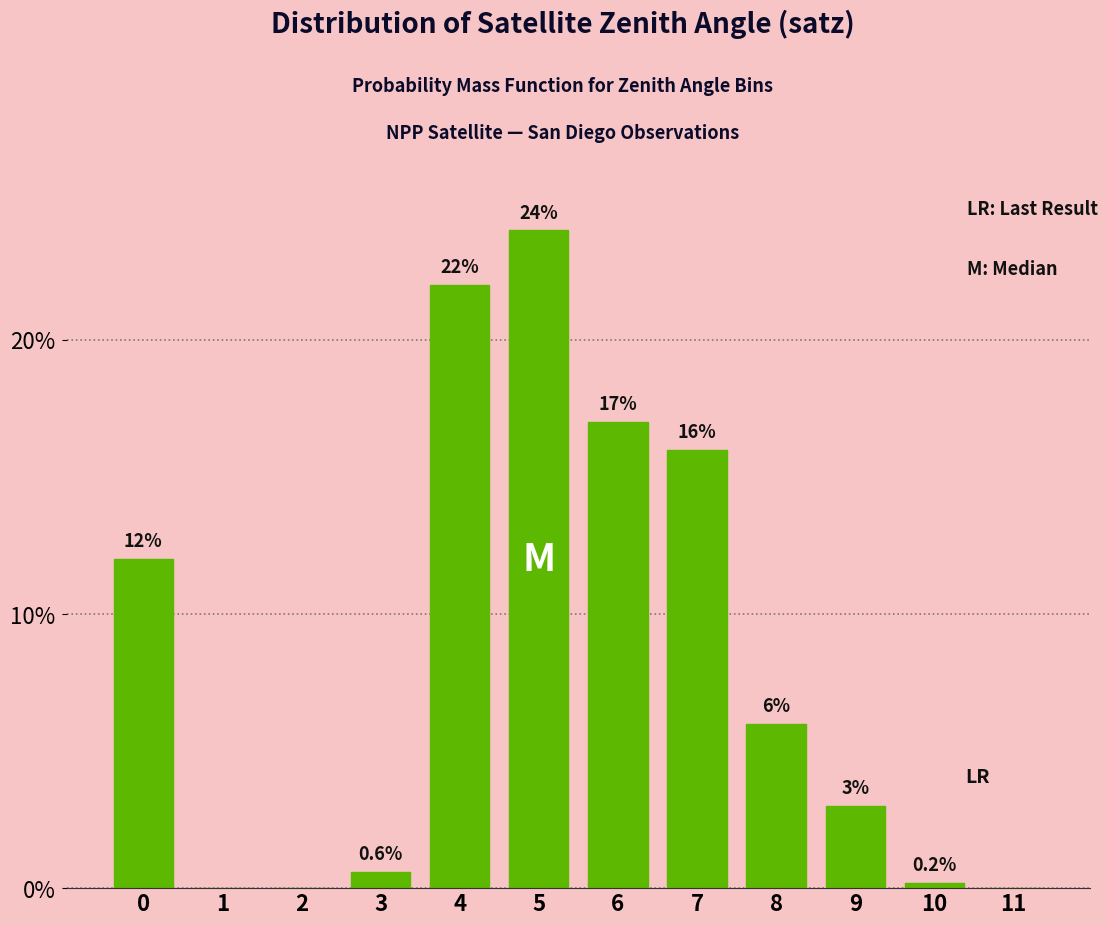

Reading left to right, what are all the values shown in this chart?

0=12.0	1=0.0	2=0.0	3=0.6	4=22.0	5=24.0	6=17.0	7=16.0	8=6.0	9=3.0	10=0.2	11=0.0